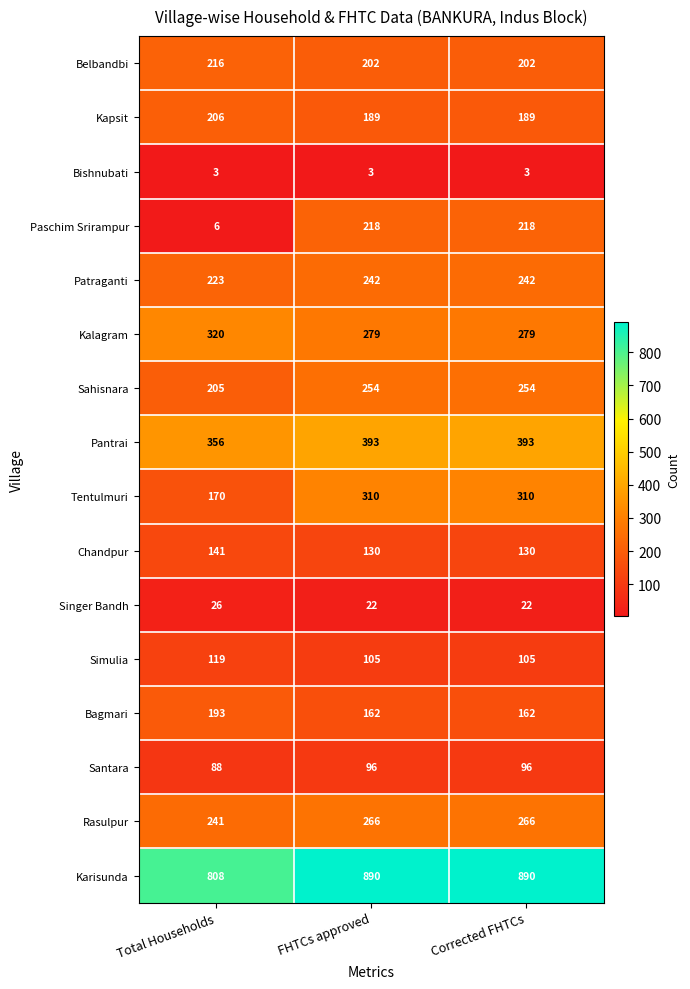

What is the total value across all series at FHTCs approved?

3761